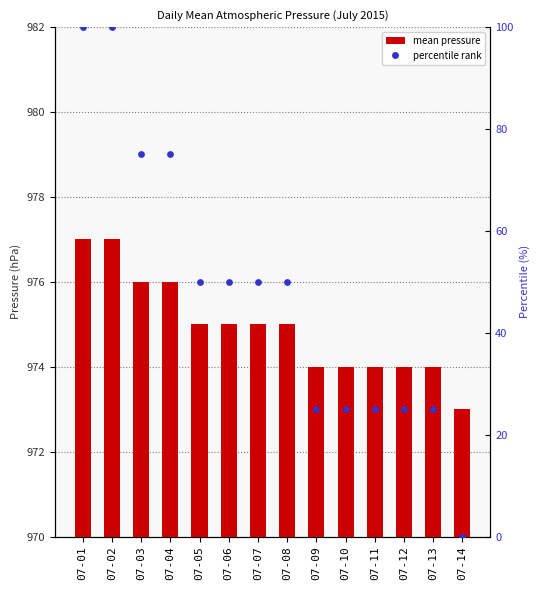

Is the value of percentile rank at 07-03 greater than the value of press at 07-04?

No